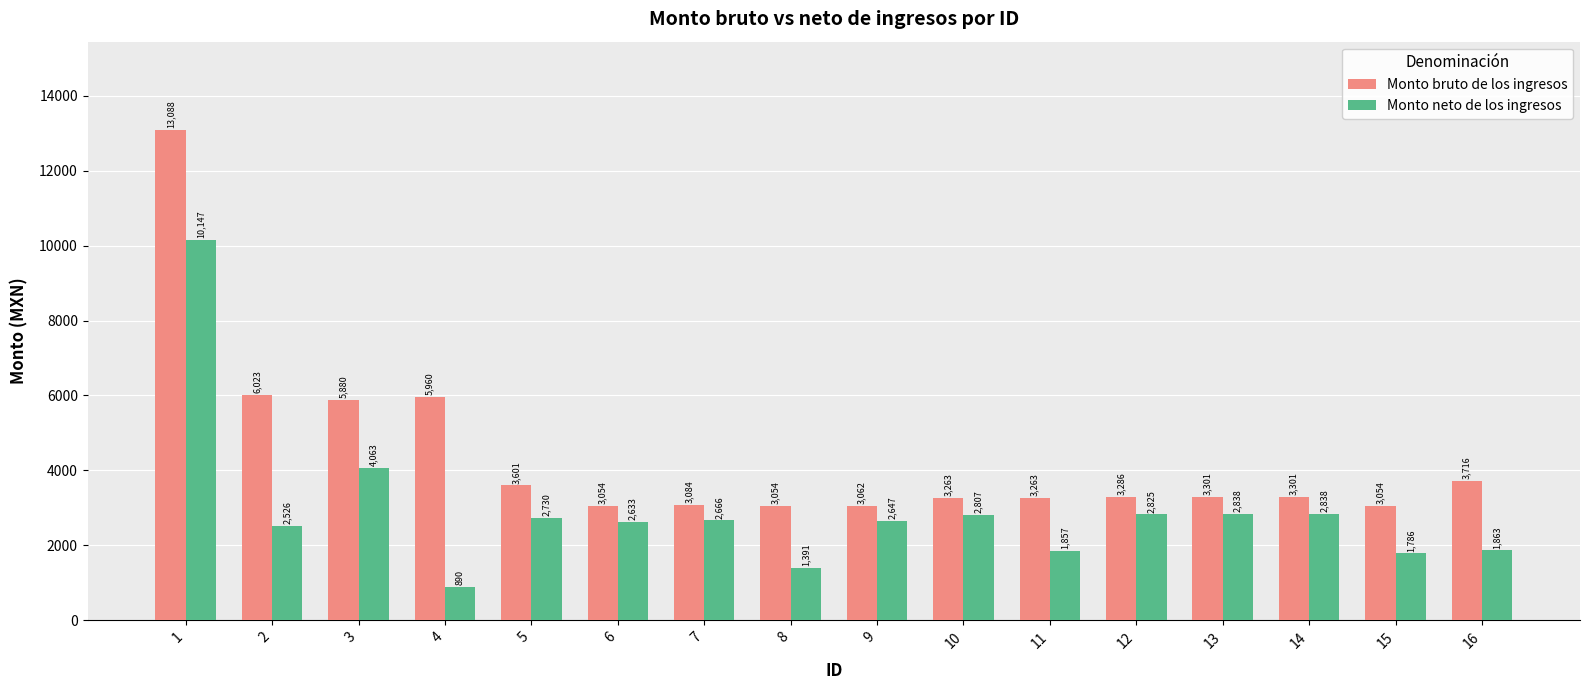

What is the sum of all Monto bruto de los ingresos values?

69993.7